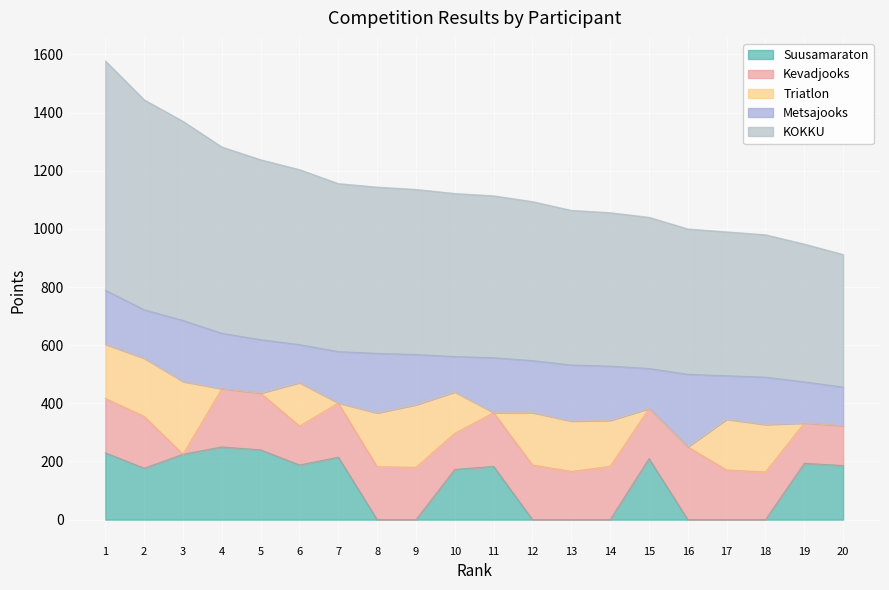

How many lines are shown in the chart?

5